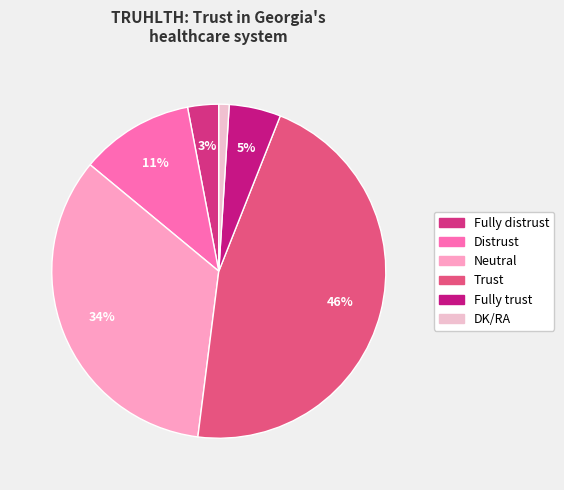

How many segments does this pie chart have?

6